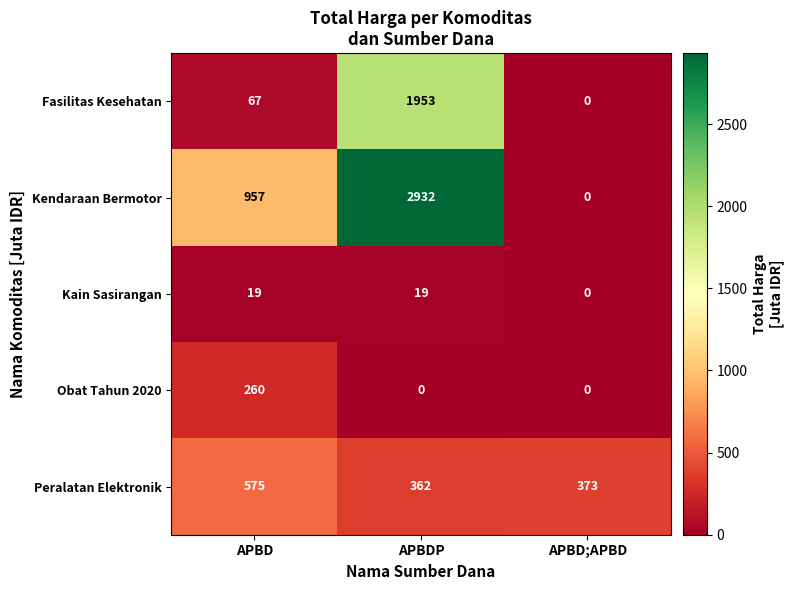

How many categories are shown in the chart?

3